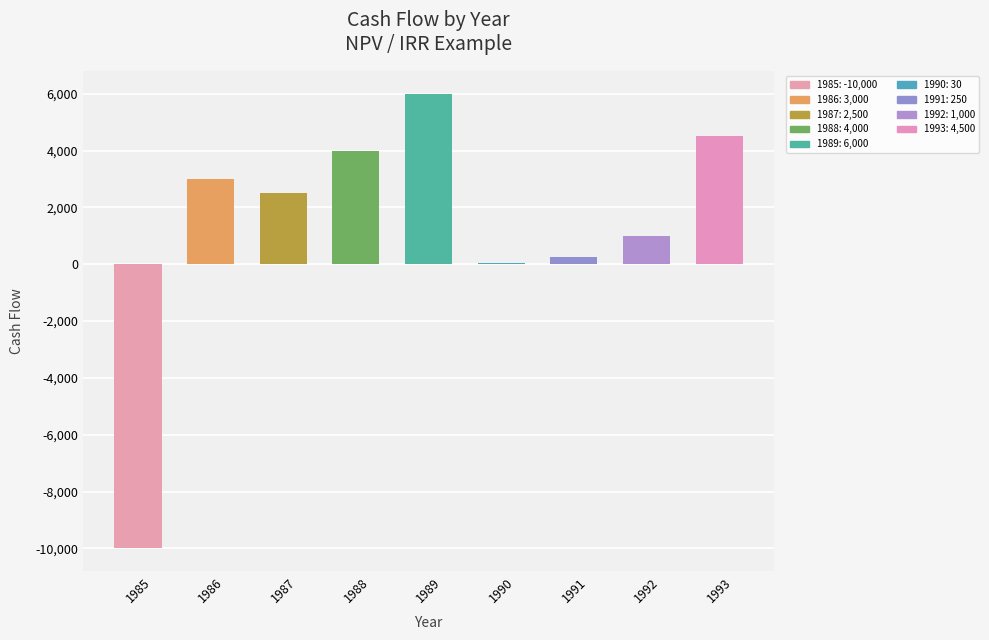

Which has a higher value, 1988 or 1989?

1989